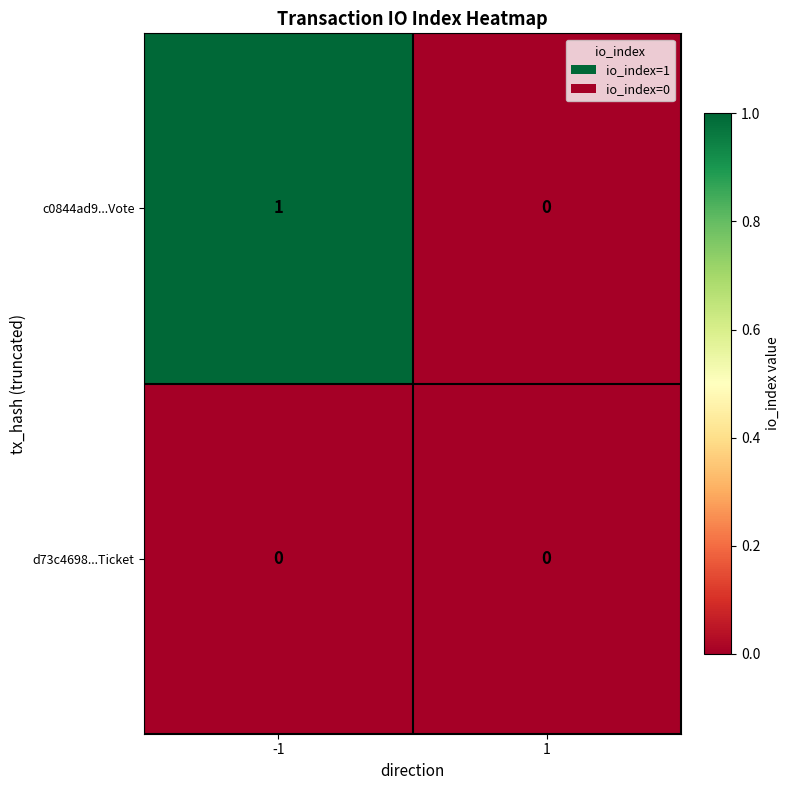

What is the total value across all series at -1?

1